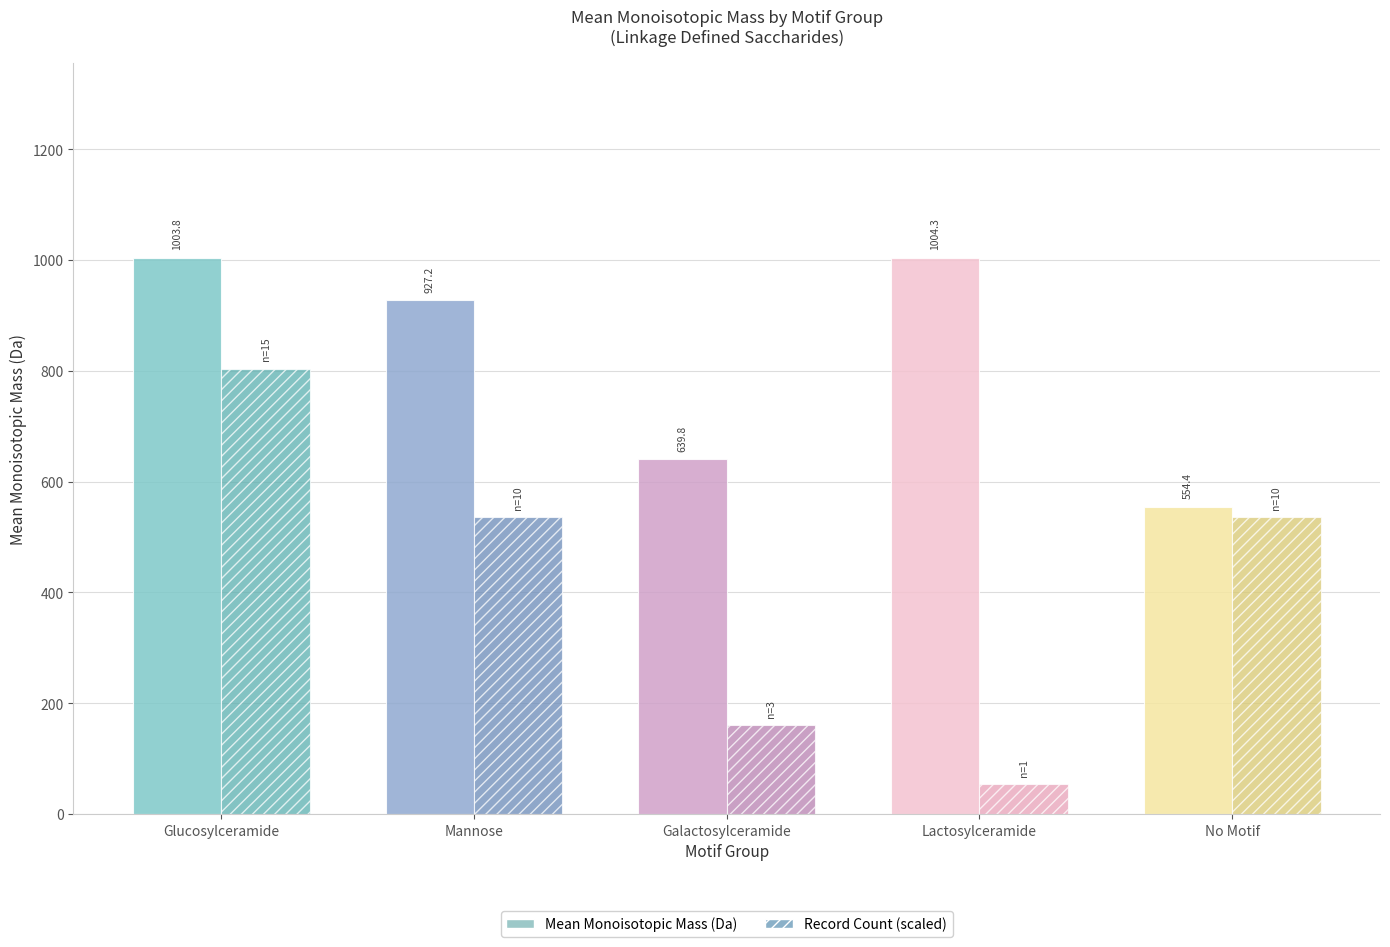

What is the difference between the highest and lowest values at Galactosylceramide?

479.1